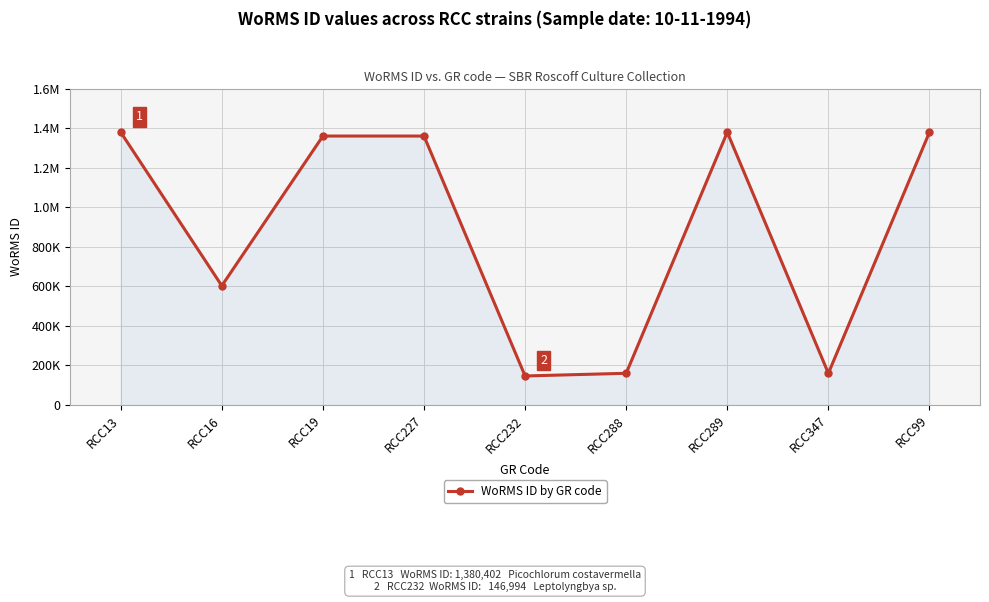

List the labels in order of value, largest first.

RCC13, RCC289, RCC99, RCC19, RCC227, RCC16, RCC288, RCC347, RCC232